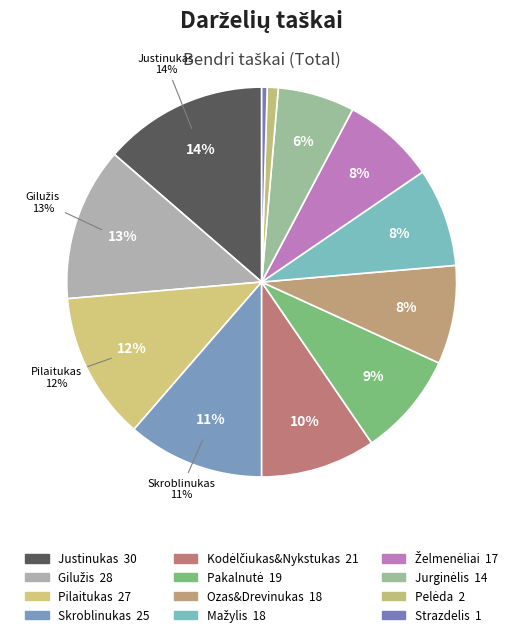

To the nearest percent, what is the difference between the largest and smallest slice percentages?

13%